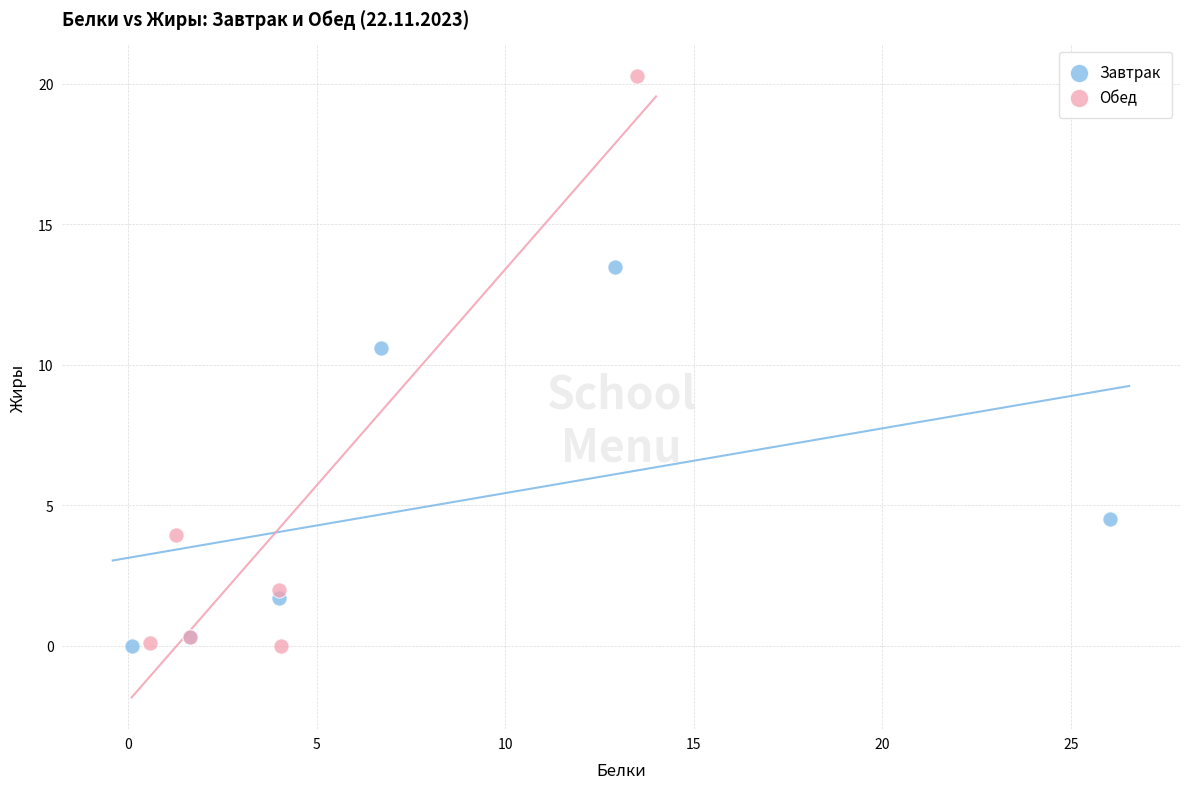

What are all the series names shown in the legend?

Завтрак, Обед